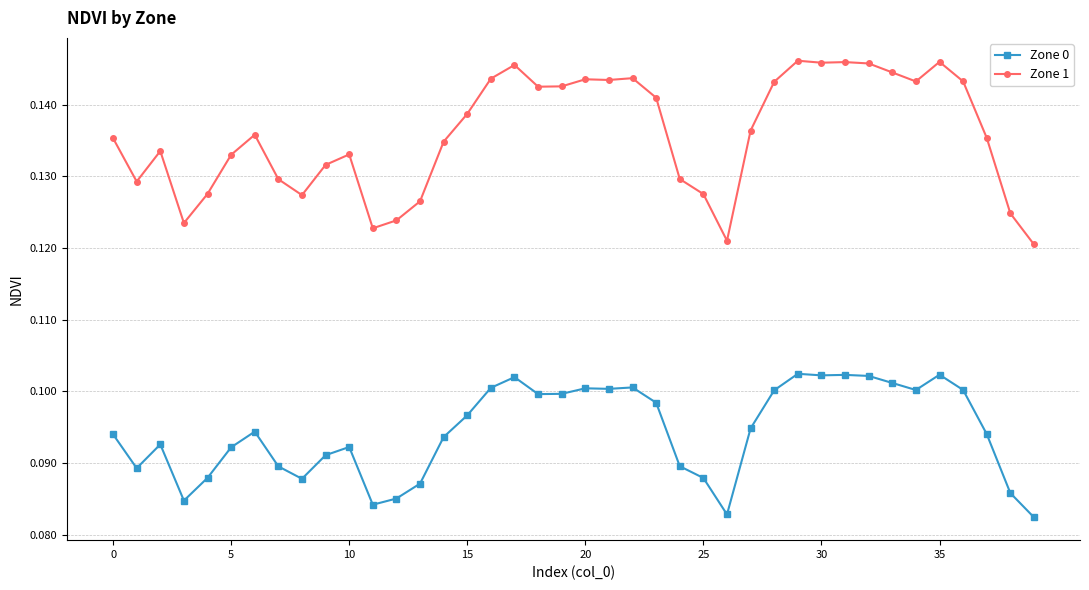

True or false: Zone 1 has more than 2 interior local peaks.

True